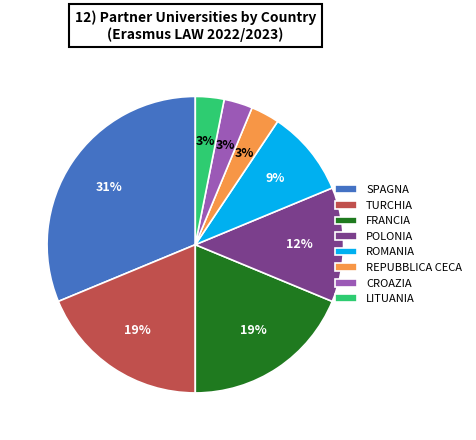

Do LITUANIA and POLONIA together represent more than half of the pie?

No